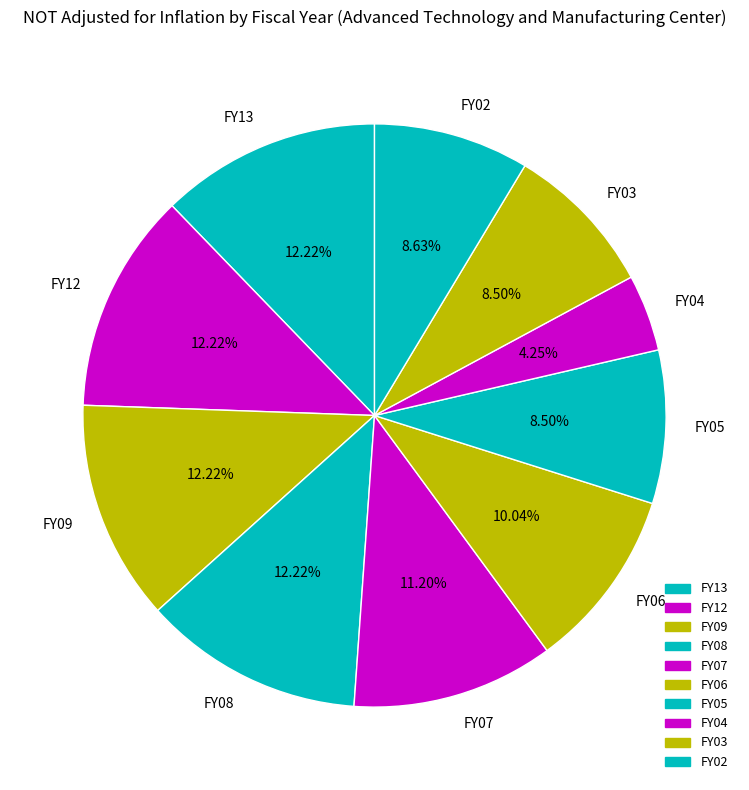

Approximately how many times larger is the value at FY02 compared to FY09?

0.7